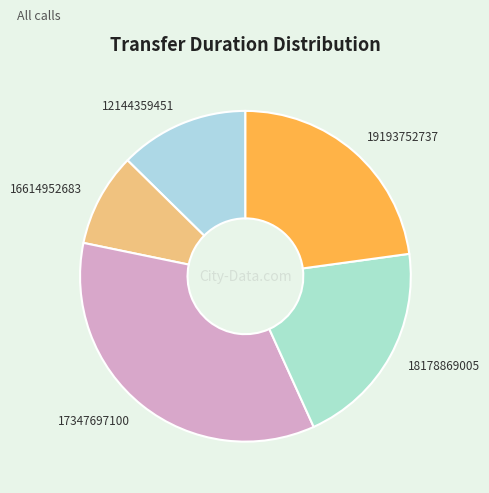

The 12144359451 slice represents 13% of the pie. True or false?

True